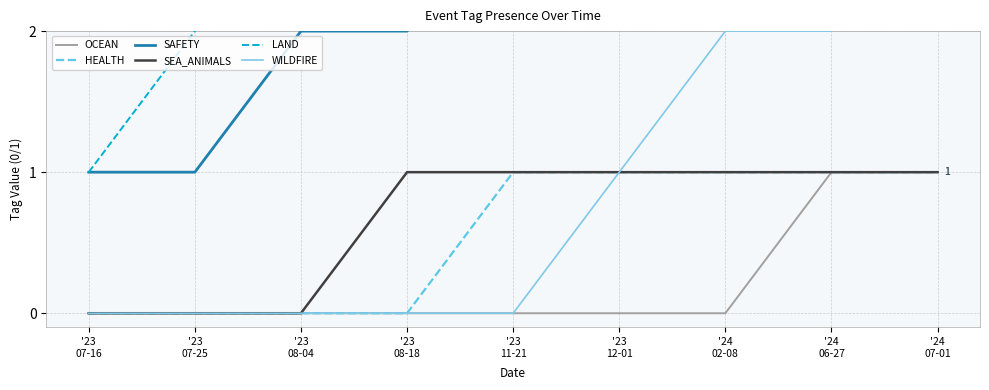

What position from the right is '23
07-25?

8